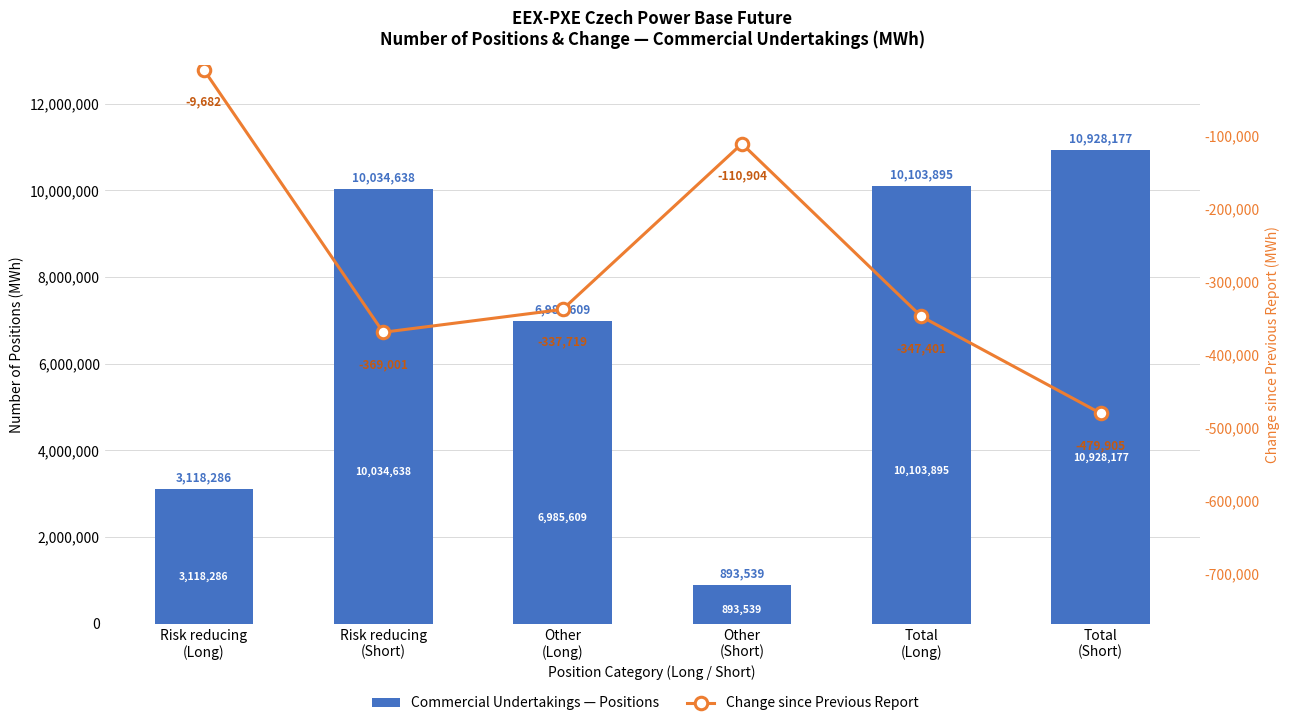

True or false: Commercial Undertakings — Positions has a value of 1530716 at Other
(Short).

False